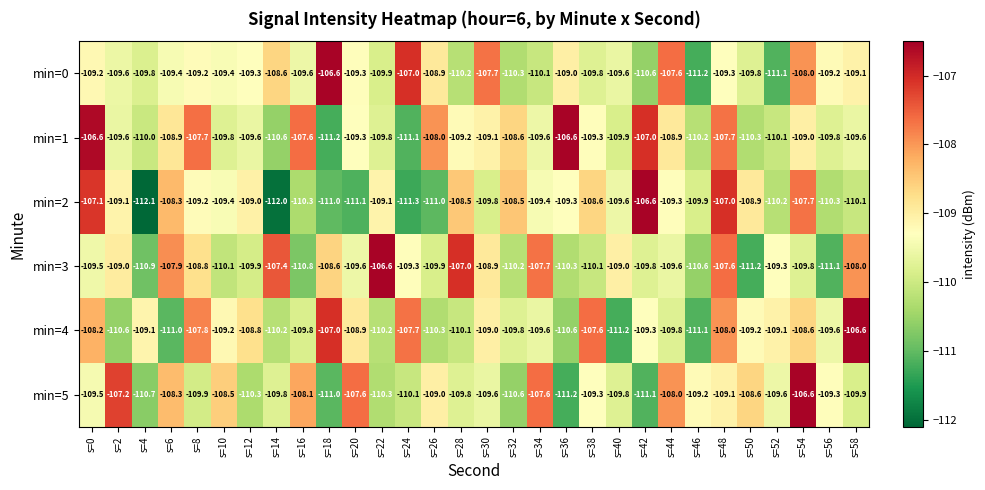

Rank the series at s=56 from lowest to highest value.

min=3, min=2, min=1, min=4, min=5, min=0